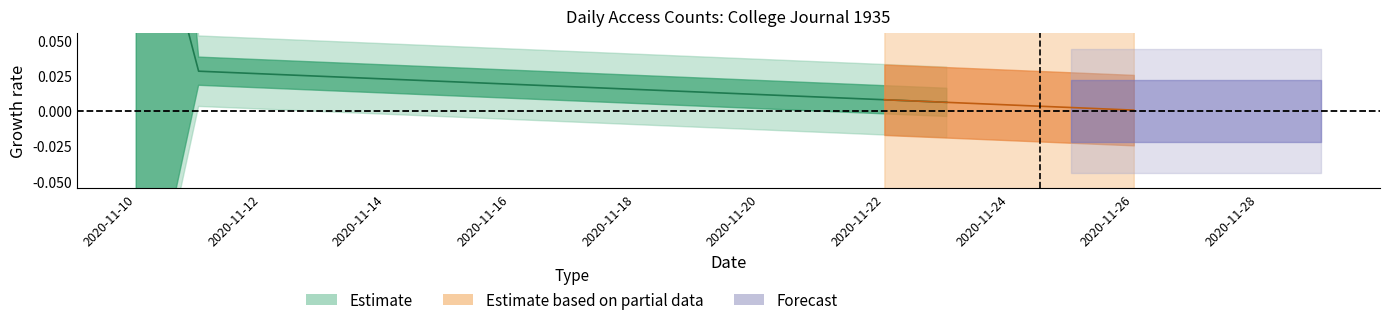

Is the value of mvs_d04_college_journal_1935_04_018 at 2020-11-22 greater than the value of mvs_d04_college_journal_1935_04_003 at 2020-11-11?

No